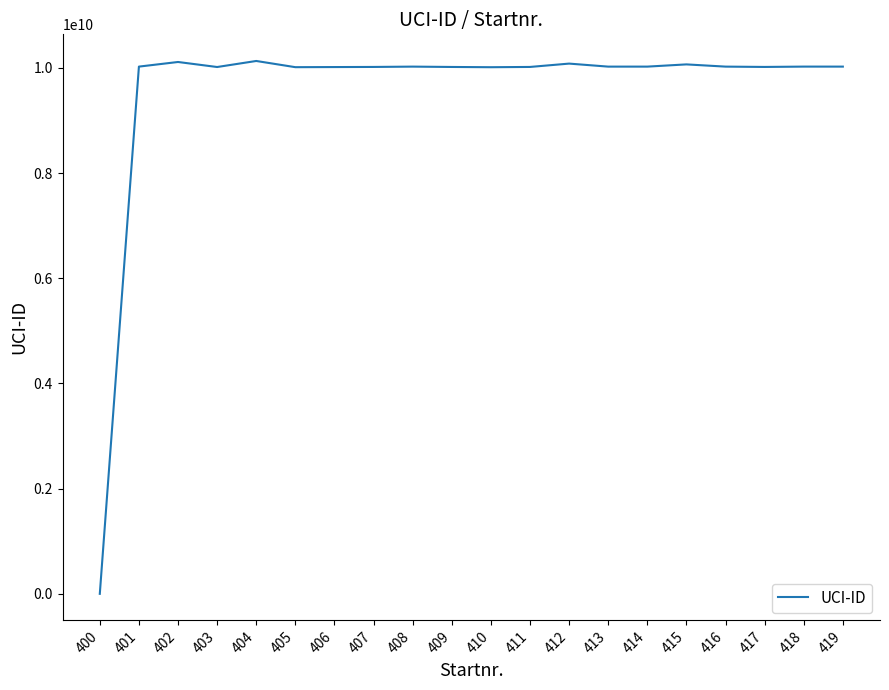

The chart shows a value of 10011706567 at 405. True or false?

True